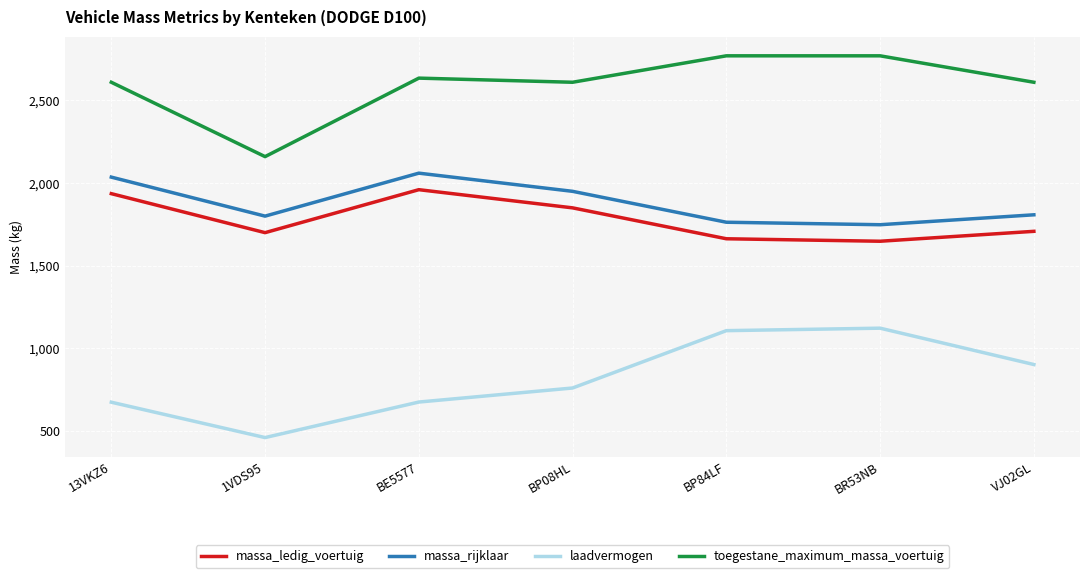

What is the highest value of the massa_ledig_voertuig series?

1960